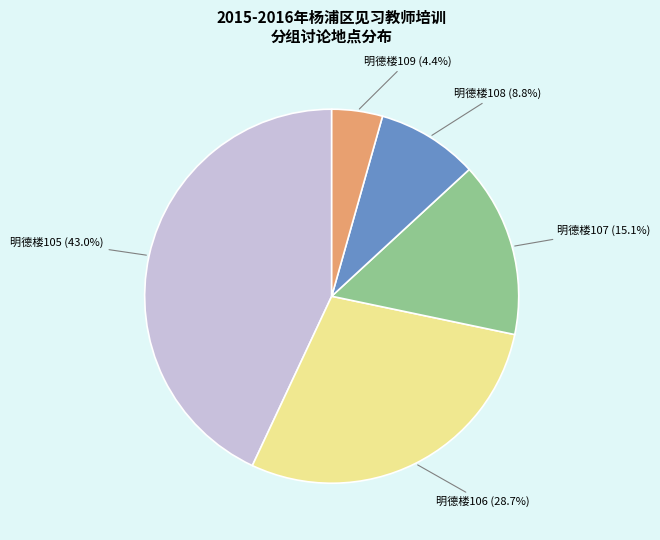

Is there a majority slice in this chart?

No